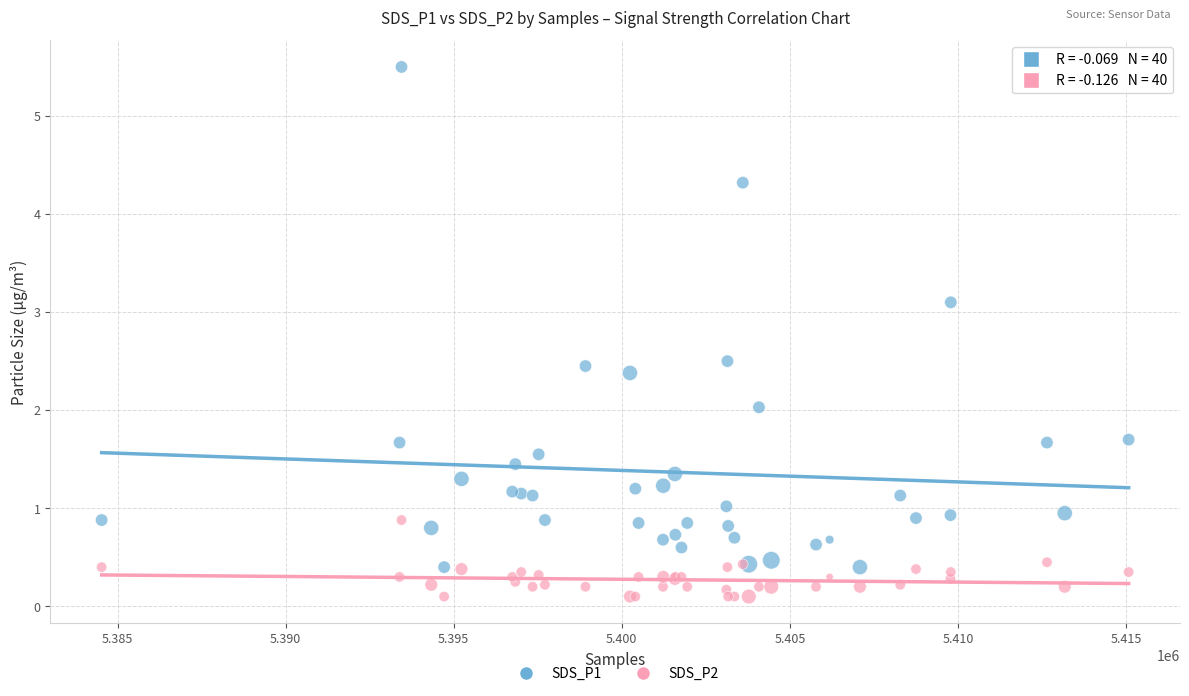

Which series reaches the maximum Y coordinate?

SDS_P1